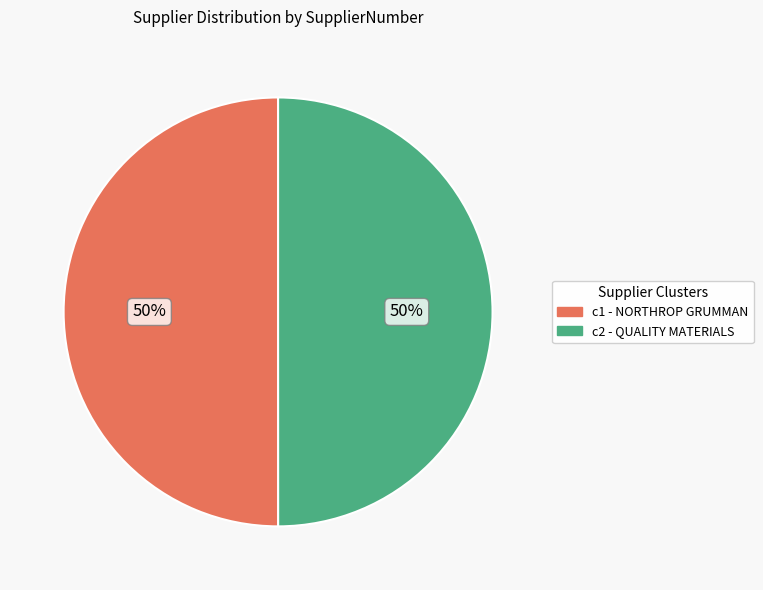

The c2 - QUALITY MATERIALS slice represents 45% of the pie. True or false?

False